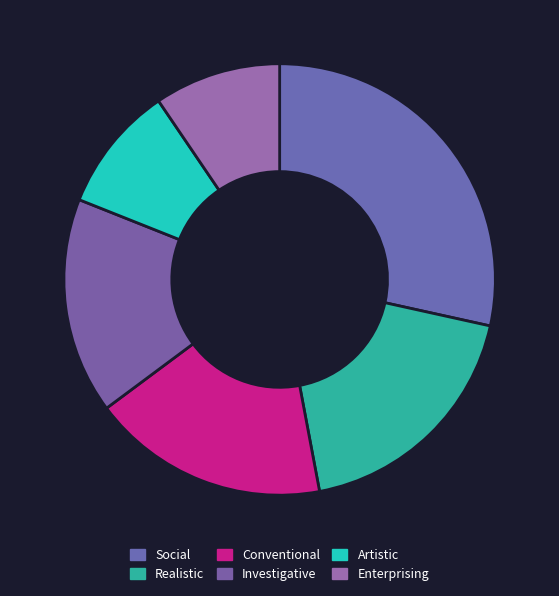

How many segments does this pie chart have?

6